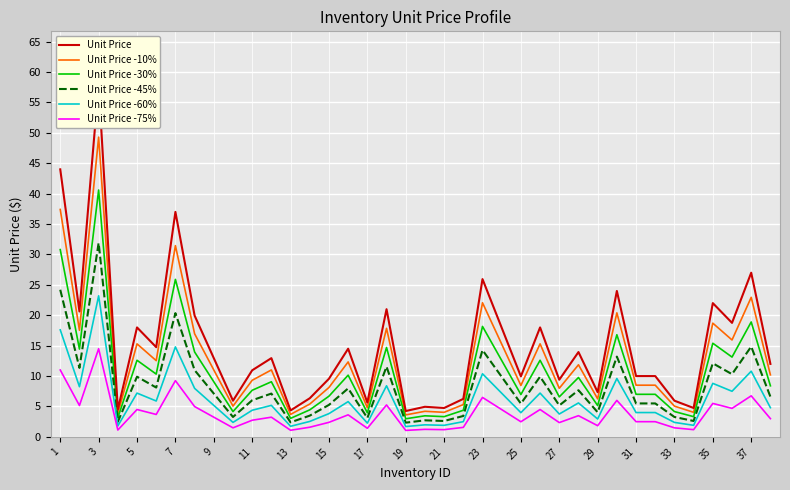

What is the maximum value for Unit Price -10%?

49.3